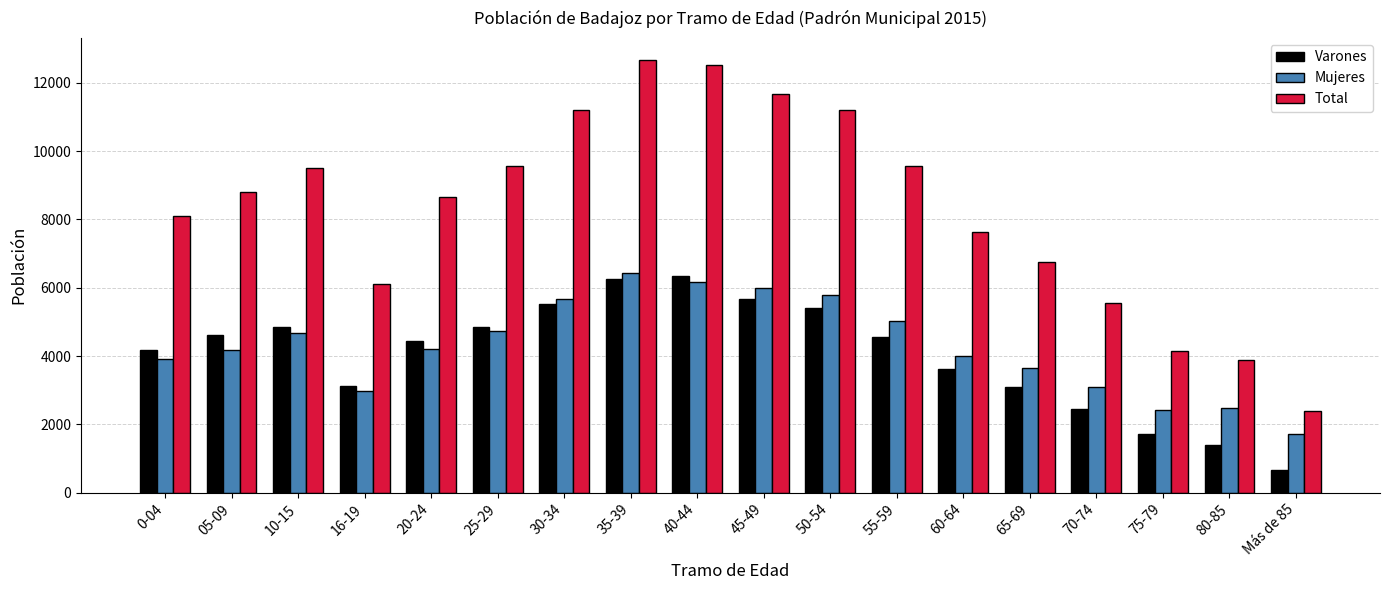

Is the value of Varones at 45-49 greater than the value of Mujeres at Más de 85?

Yes